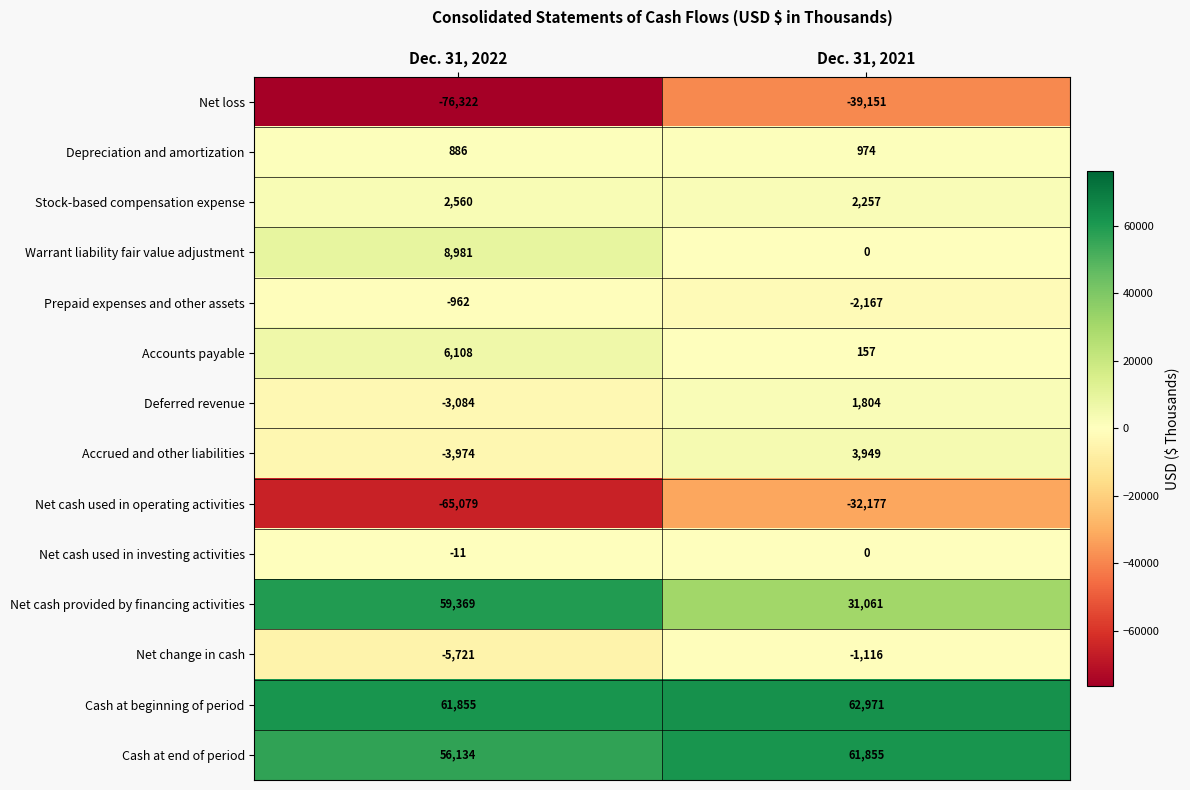

Reading left to right, extract all data points from this chart.

Net loss: -76322	-39151
Depreciation and amortization: 886	974
Stock-based compensation expense: 2560	2257
Warrant liability fair value adjustment: 8981	0
Prepaid expenses and other assets: -962	-2167
Accounts payable: 6108	157
Deferred revenue: -3084	1804
Accrued and other liabilities: -3974	3949
Net cash used in operating activities: -65079	-32177
Net cash used in investing activities: -11	0
Net cash provided by financing activities: 59369	31061
Net change in cash: -5721	-1116
Cash at beginning of period: 61855	62971
Cash at end of period: 56134	61855